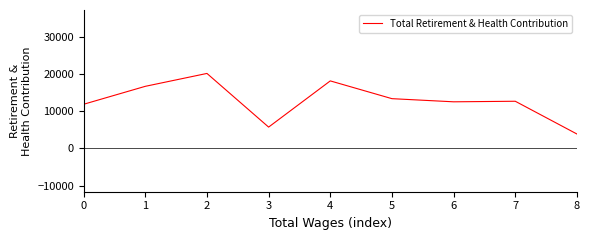

Between 2 and 6, which is larger?

2